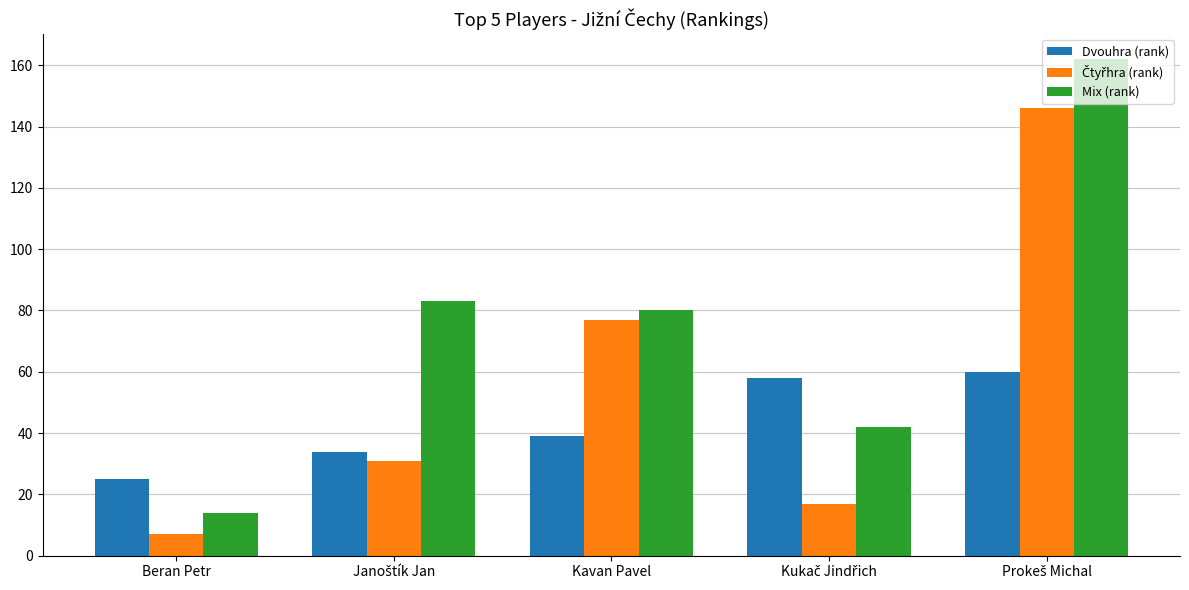

True or false: Mix (rank) has a value of 80 at Kavan Pavel.

True